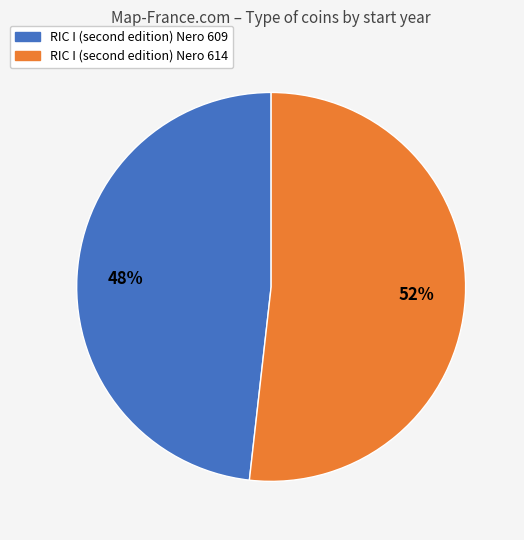

To the nearest percent, what is the average slice percentage?

50%